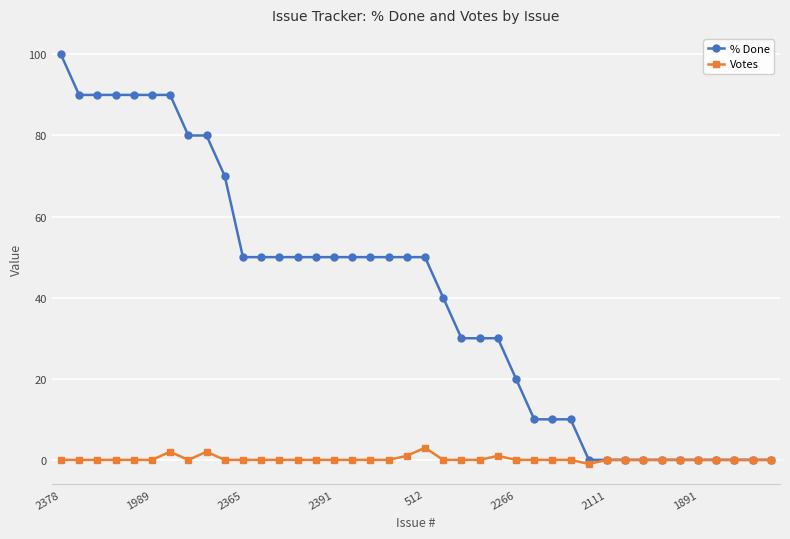

How many data points in % Done are less than 50?

19